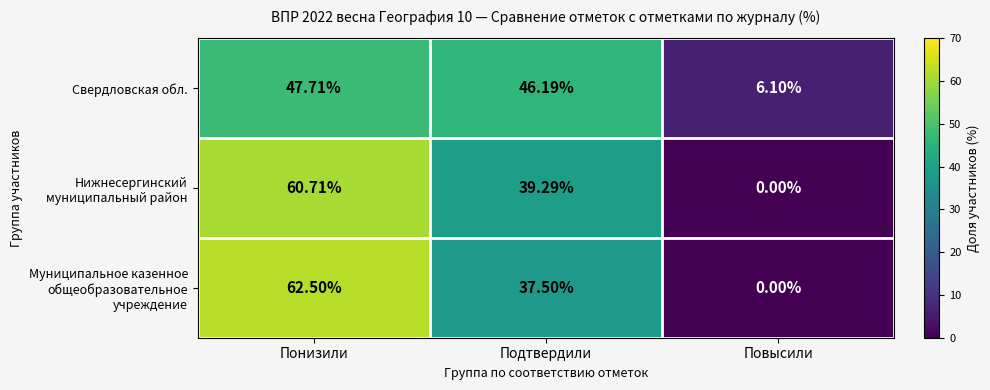

Which label corresponds to the smallest value in the chart?

Повысили